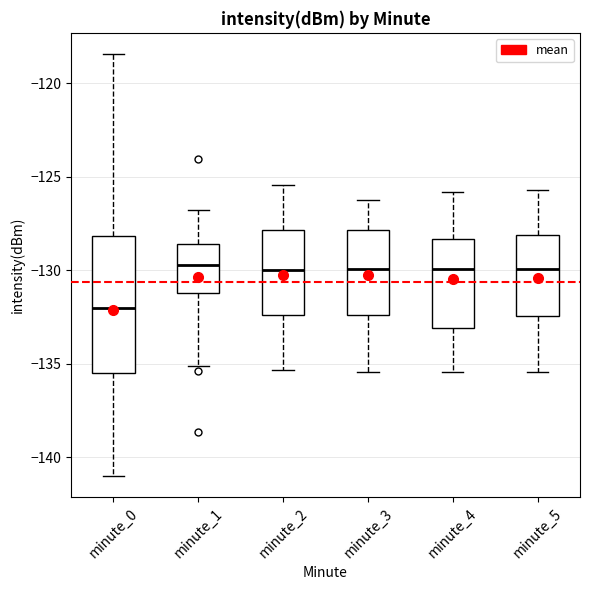

Reading left to right, transcribe this box plot: for each box, give where its median line is, the range the box spans, and where its two whiskers end, as read against the y-axis. The values are not printed on the chart, so give them approximately, as read against the axis.

minute_0: median -132.0, box -135.5 to -128.0, whiskers -141.0 to -118.5
minute_1: median -129.5, box -131.0 to -128.5, whiskers -135.0 to -127.0
minute_2: median -130.0, box -132.5 to -128.0, whiskers -135.5 to -125.5
minute_3: median -130.0, box -132.5 to -128.0, whiskers -135.5 to -126.0
minute_4: median -130.0, box -133.0 to -128.5, whiskers -135.5 to -126.0
minute_5: median -130.0, box -132.5 to -128.0, whiskers -135.5 to -125.5